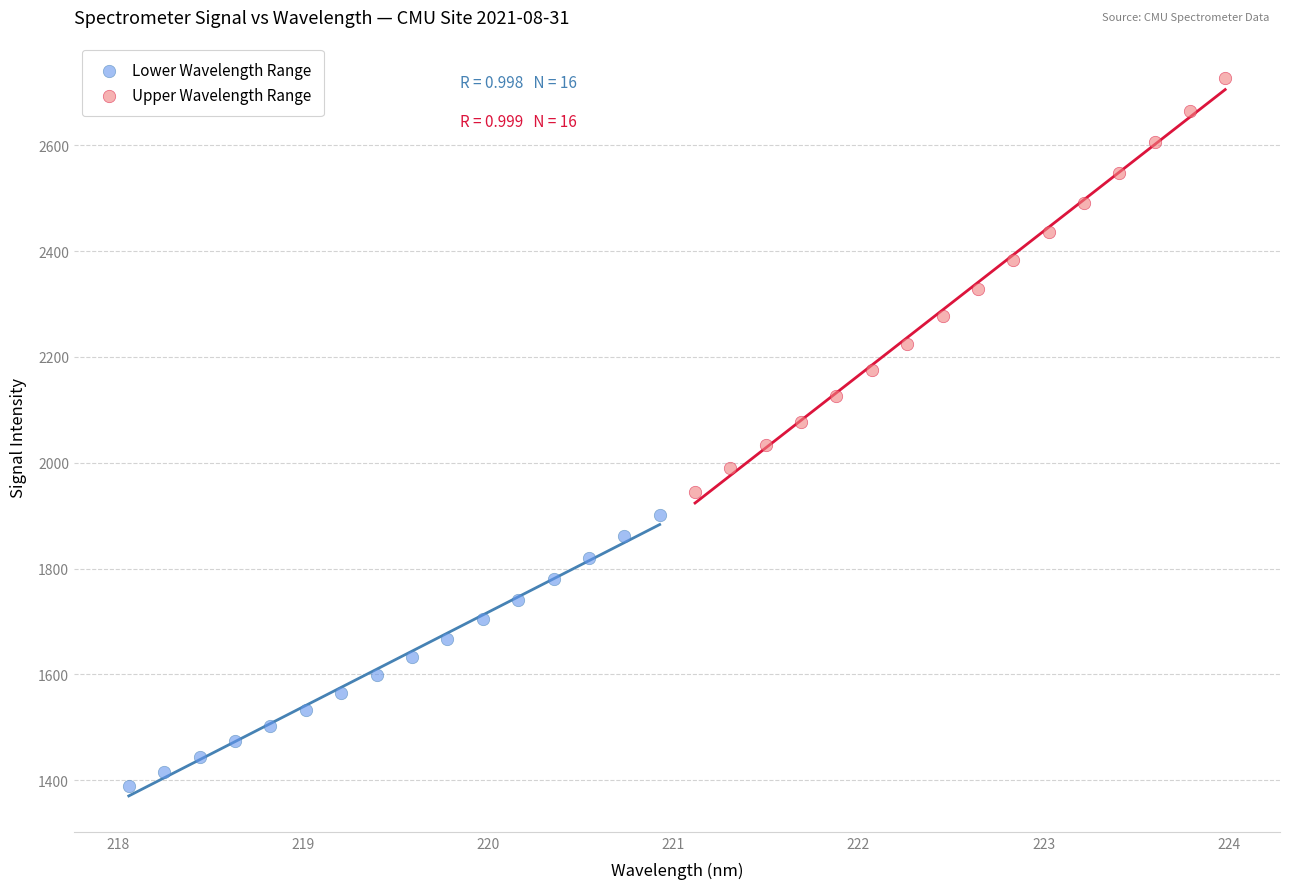

Which series has the widest spread of Y values?

Upper Wavelength Range